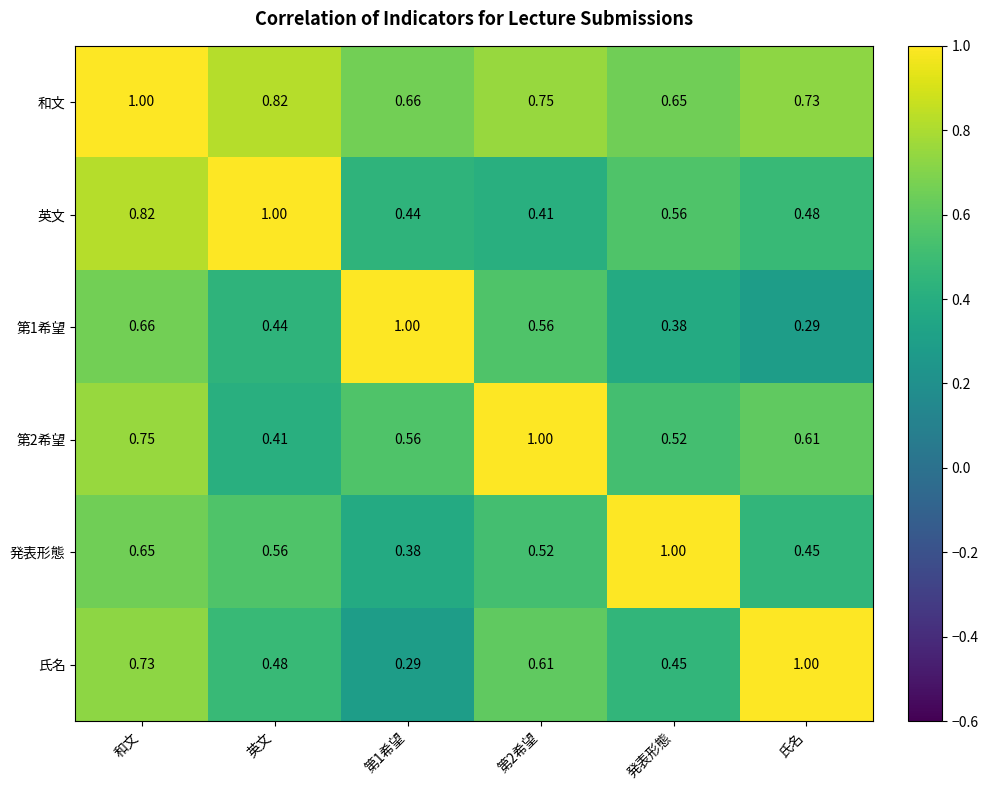

Is the value of 発表形態 at 和文 greater than the value of 氏名 at 発表形態?

Yes